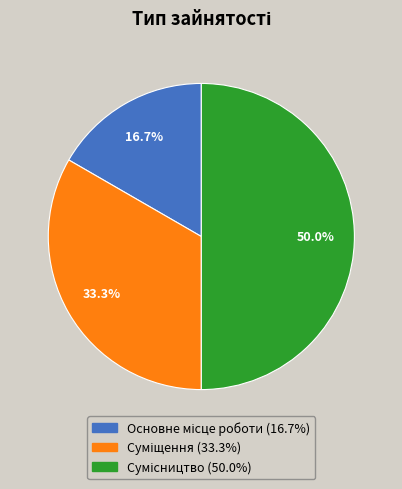

Count the number of slices in the pie.

3